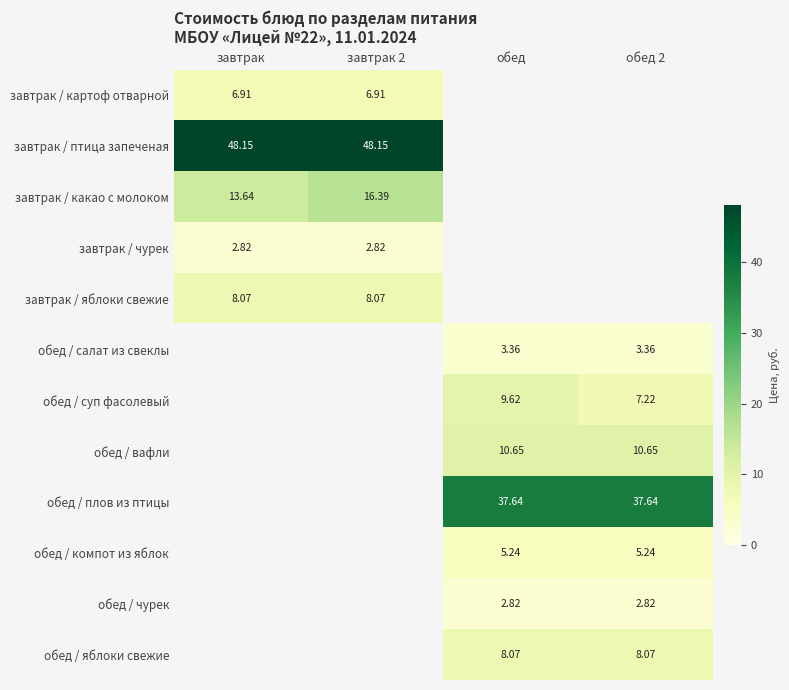

Which series changed the most between завтрак and завтрак 2?

завтрак / какао с молоком